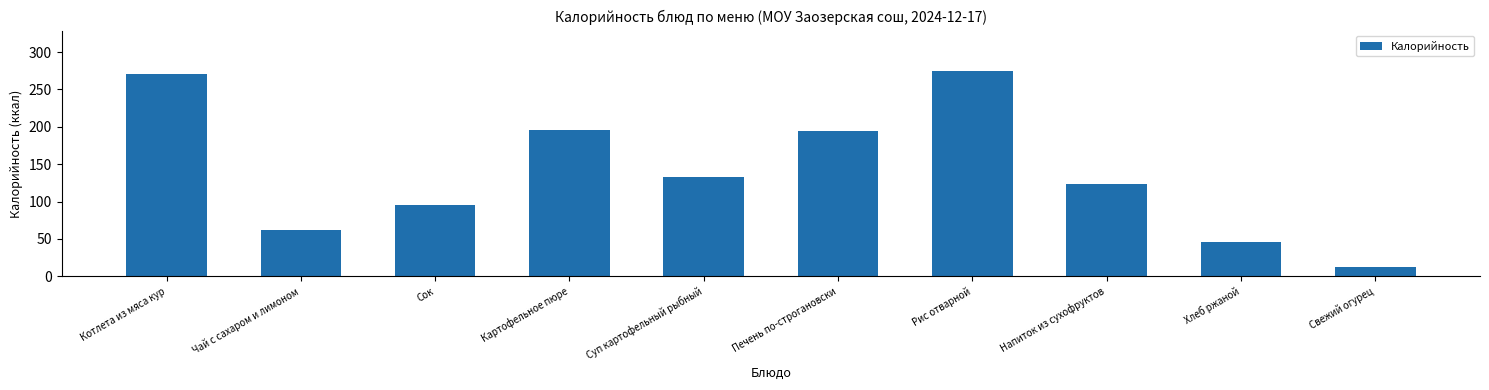

Where does the data first go above 133?

Котлета из мяса кур